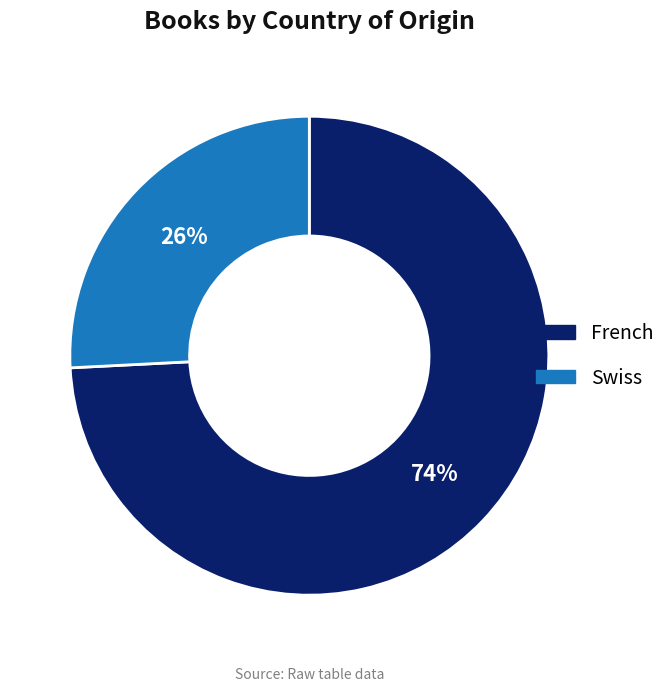

Combined, do French and Swiss account for over 50%?

Yes